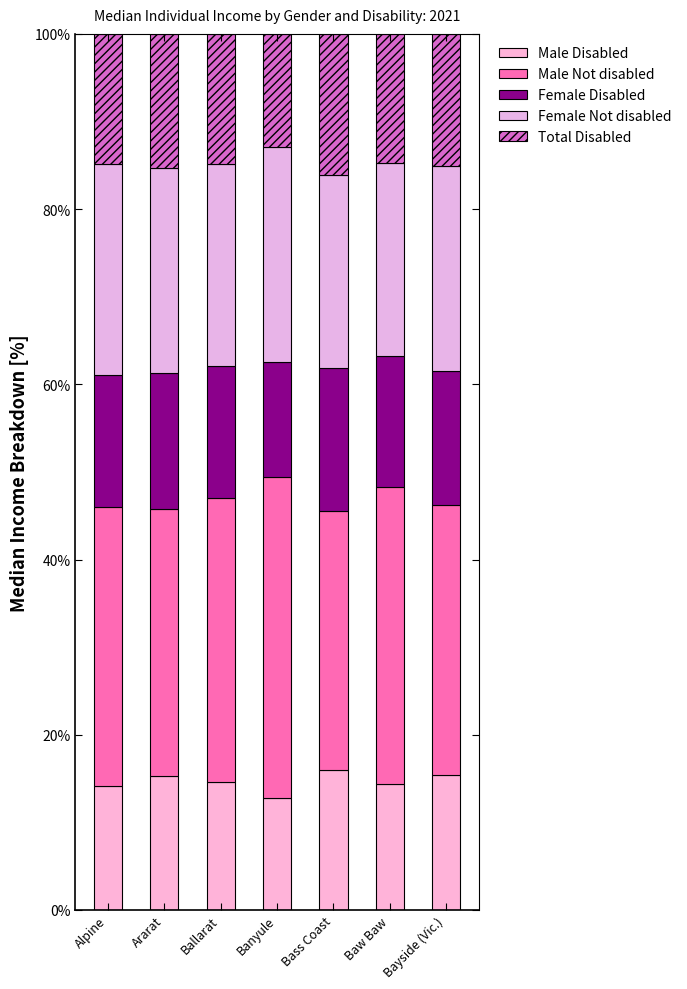

What is the sum of all Male Disabled values?

102.5